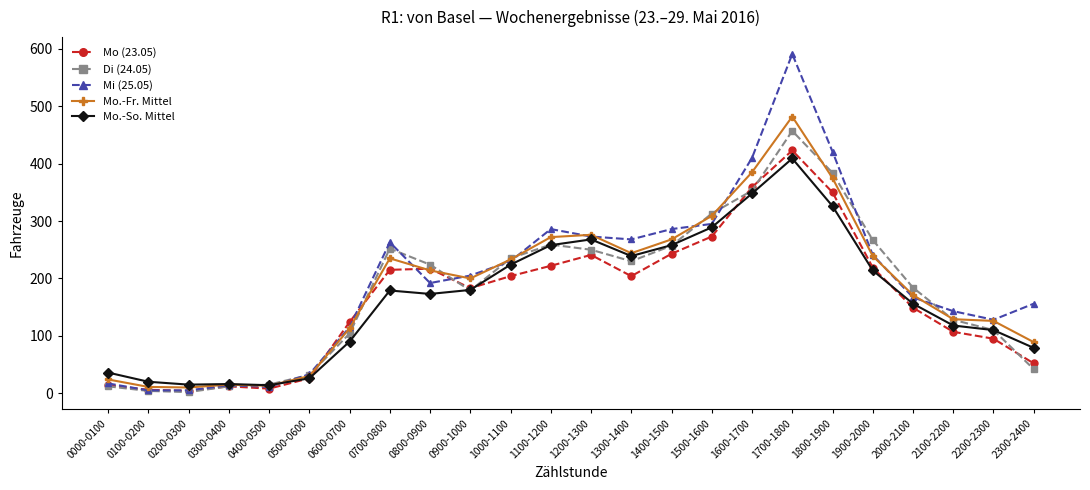

What is the label of the 21st point from the right?

0300-0400